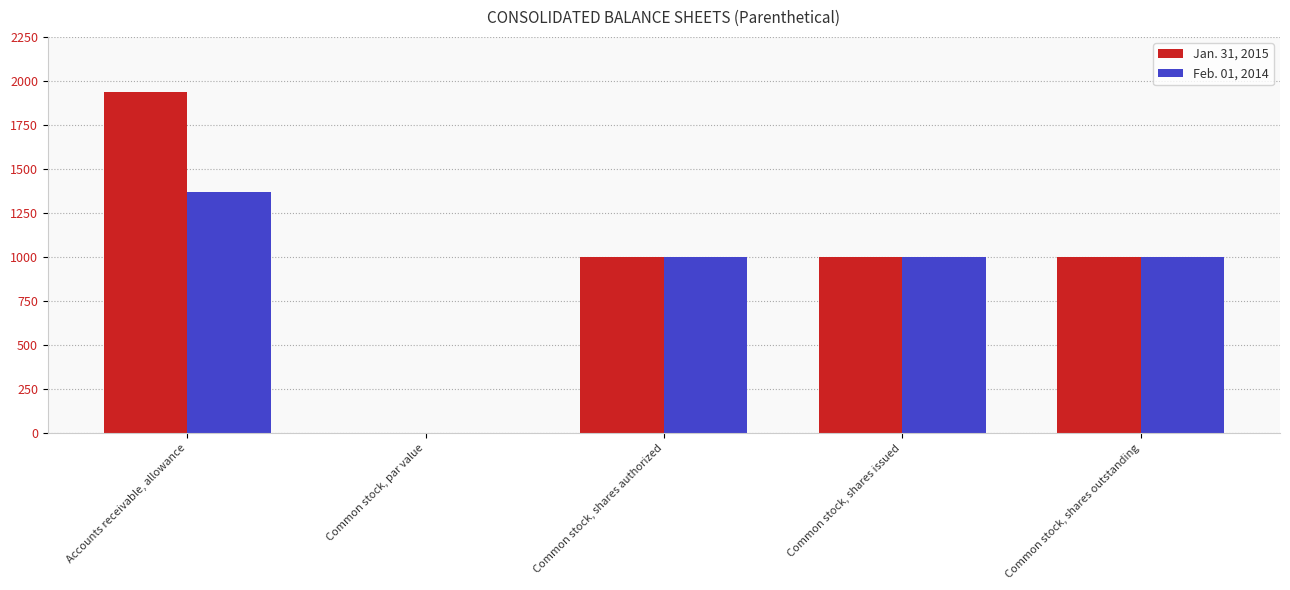

True or false: Feb. 01, 2014 has a value of 1000.0 at Common stock, shares issued.

True